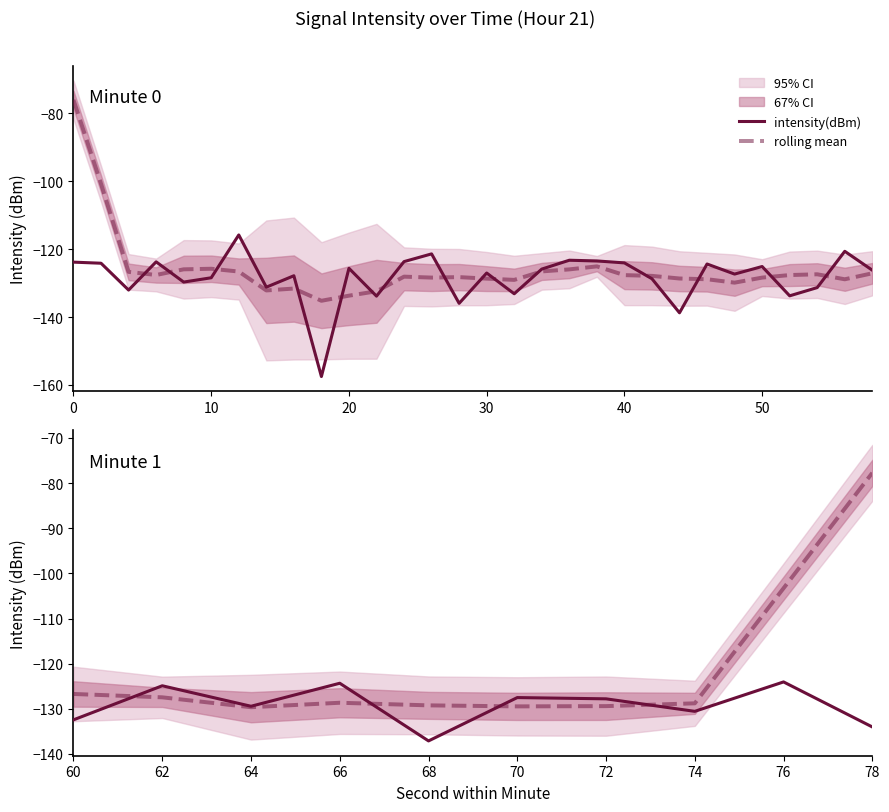

True or false: rolling mean and intensity(dBm) cross at least once.

True